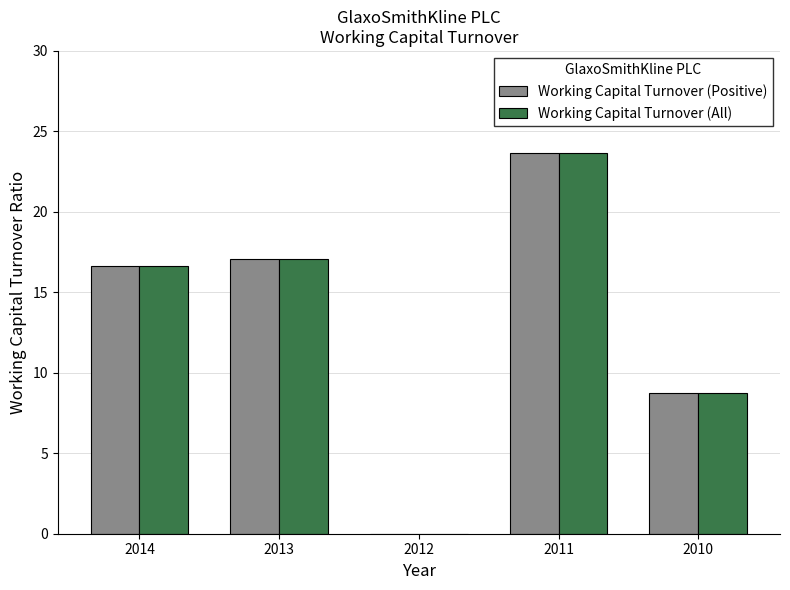

The Working Capital Turnover (Positive) series shows 24.2 at 2014. True or false?

False